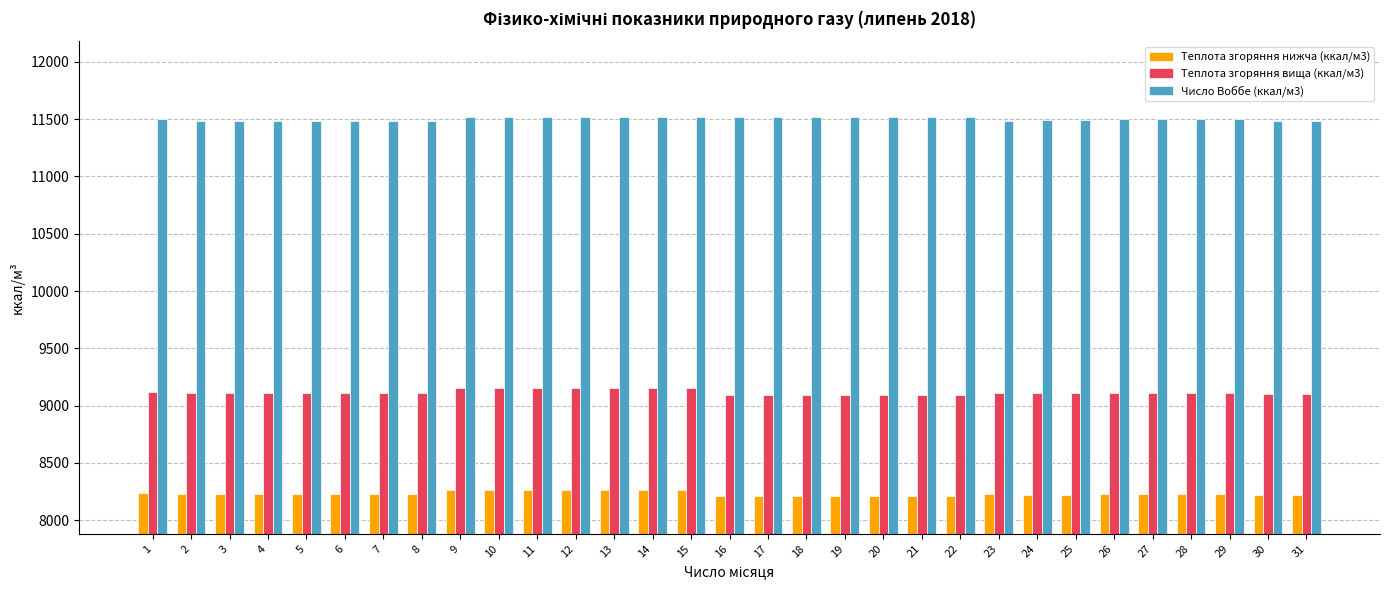

What is the maximum value shown in the chart?

11517.1